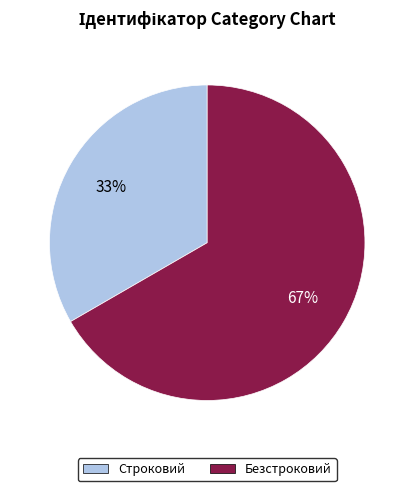

To the nearest percent, what is the combined percentage of Безстроковий and Строковий?

100%